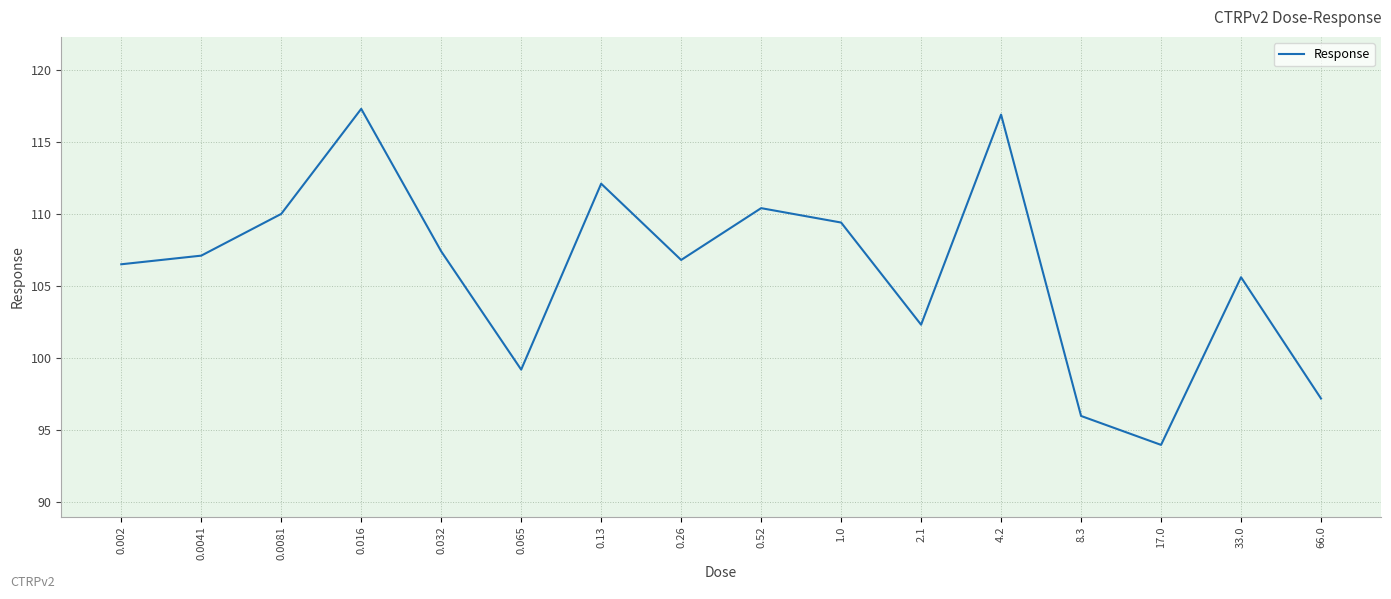

Reading right to left, what are all the values shown in this chart?

66.0=97.2	33.0=105.6	17.0=94.0	8.3=96.0	4.2=116.9	2.1=102.3	1.0=109.4	0.52=110.4	0.26=106.8	0.13=112.1	0.065=99.2	0.032=107.4	0.016=117.3	0.0081=110.0	0.0041=107.1	0.002=106.5